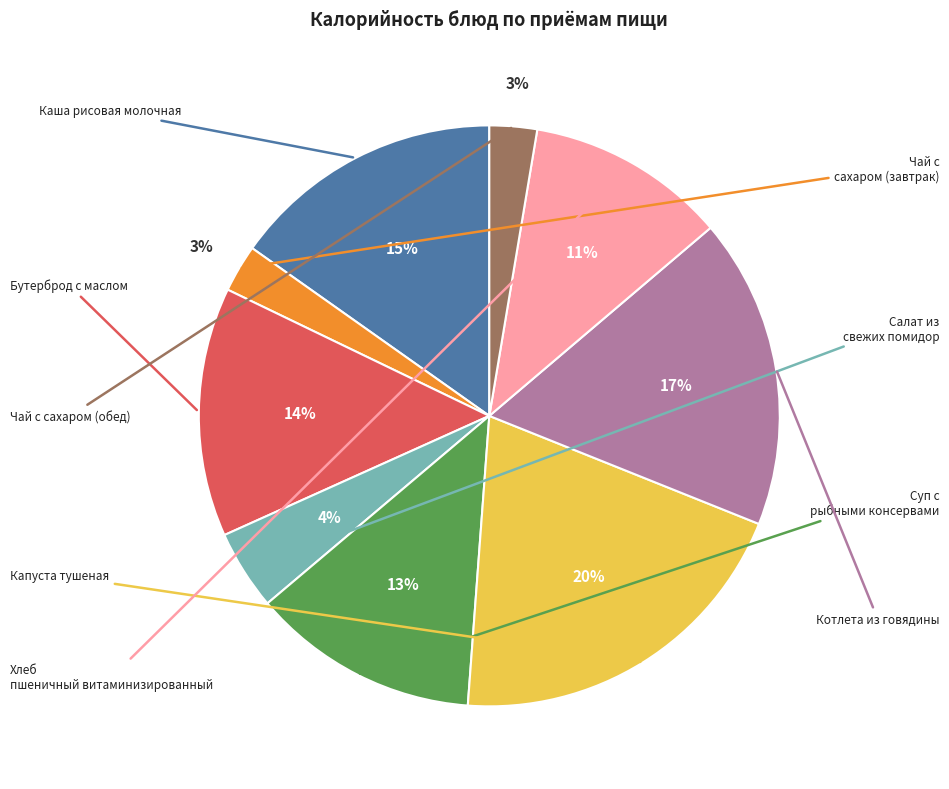

Is there a majority slice in this chart?

No